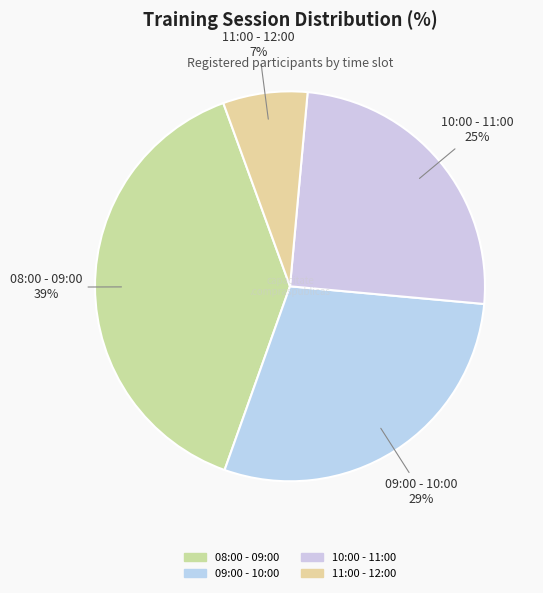

Is 10:00 - 11:00 the majority of the pie?

No